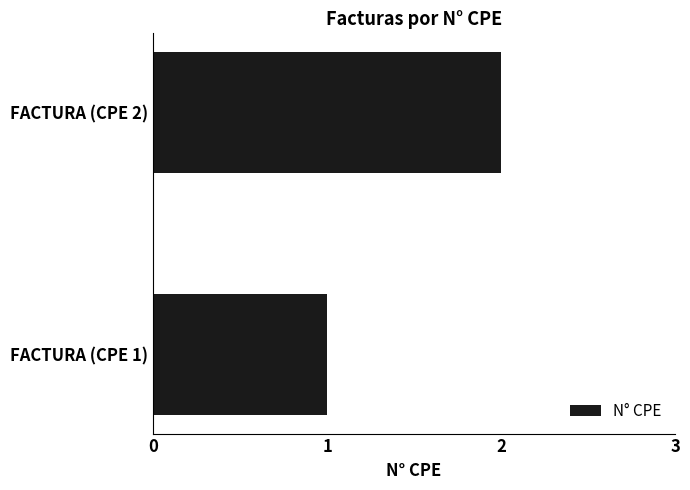

Are the bars horizontal?

Yes